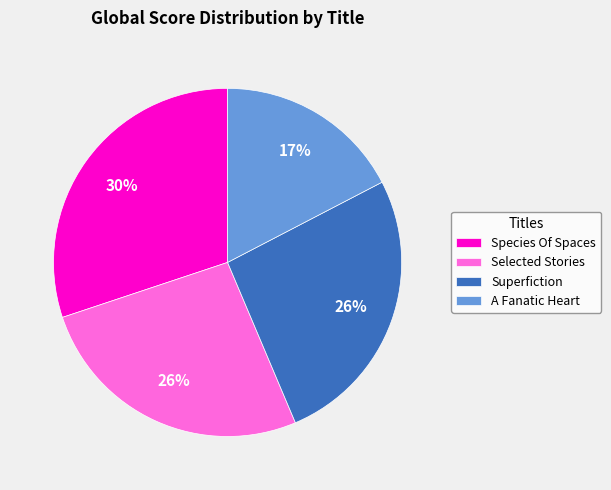

True or false: Selected Stories accounts for 26% of the total.

True